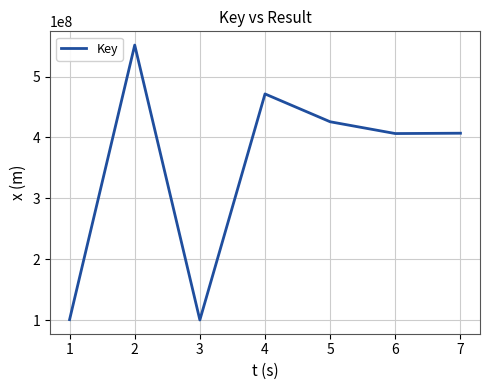

Where is the first local maximum?

2